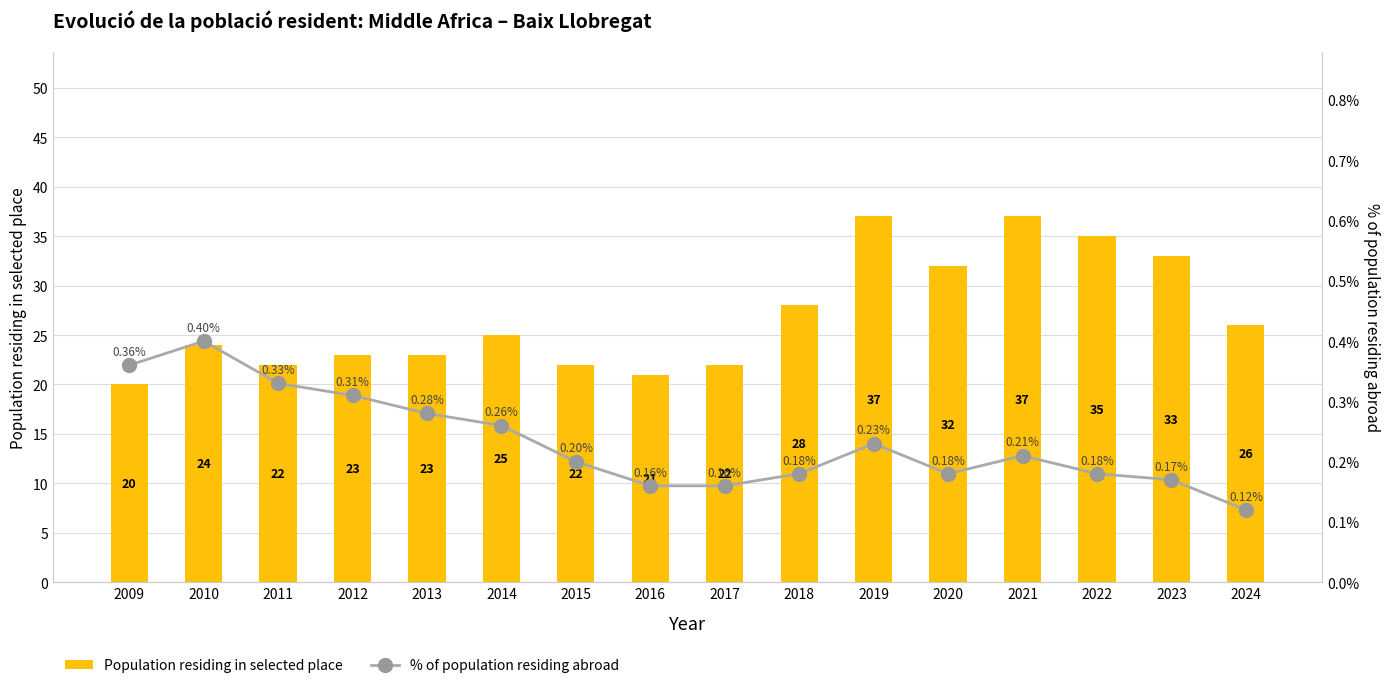

What is the average value of the Population residing in selected place series?

27